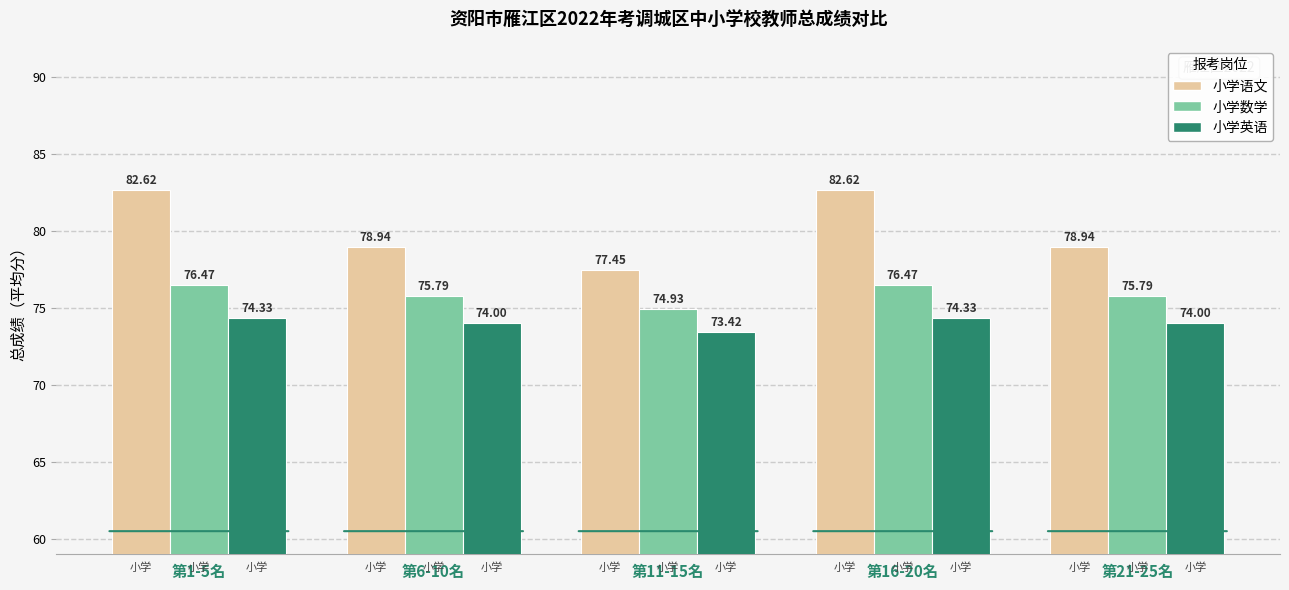

True or false: 小学数学 has a value of 40.9 at 第16-20名.

False